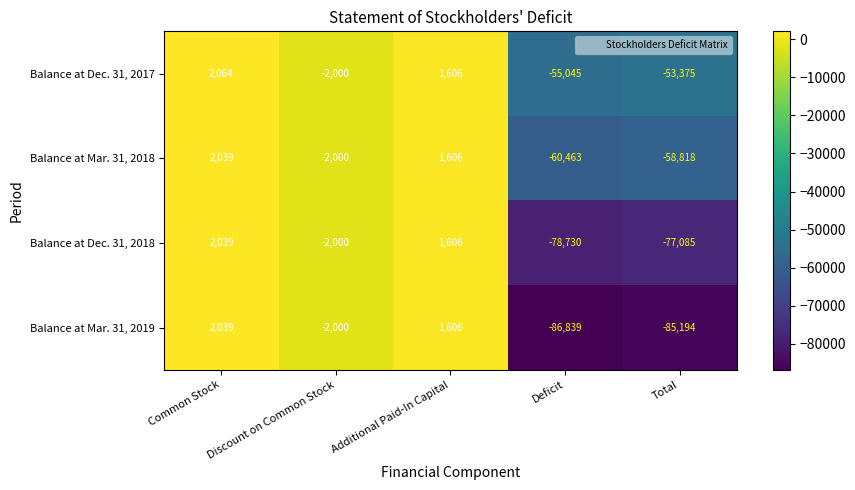

How many values in the Balance at Mar. 31, 2018 series exceed -2000?

2